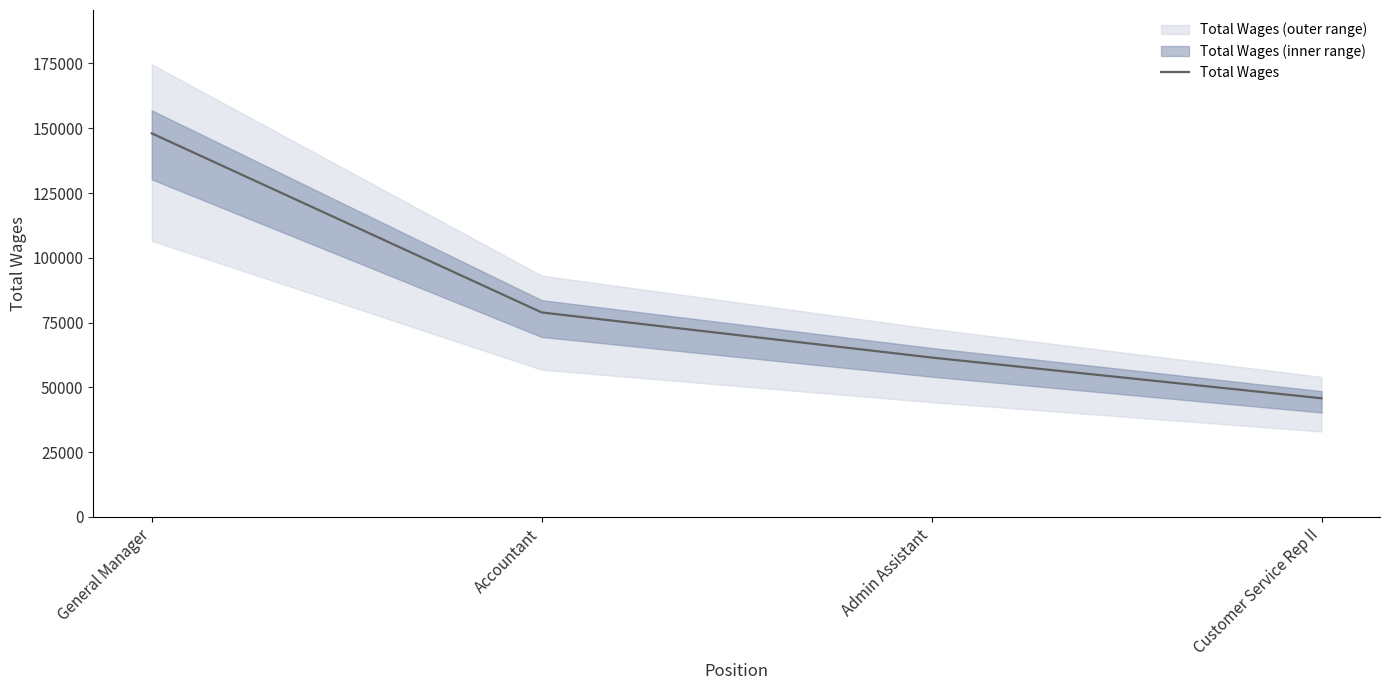

Where does the data first go above 78927?

General Manager